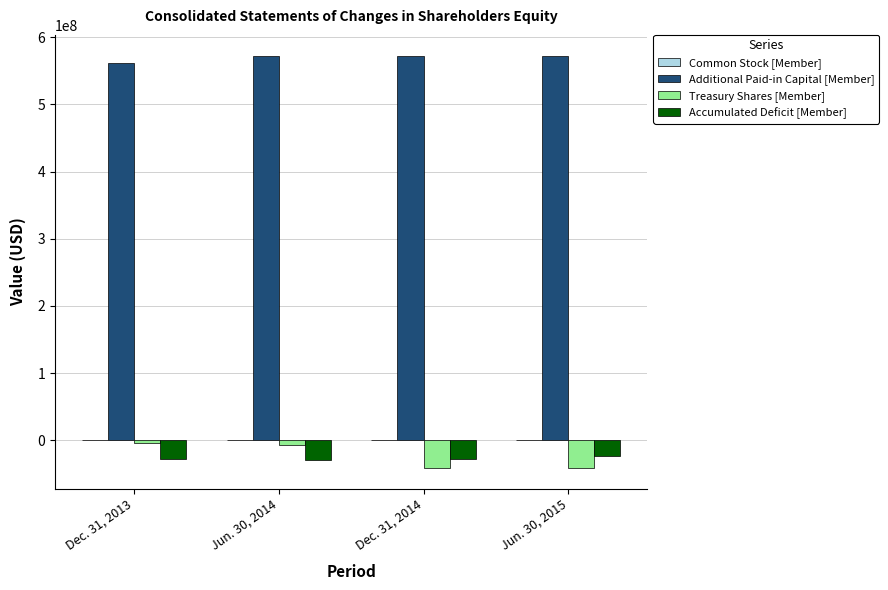

What is the difference between the Treasury Shares [Member] values at Dec. 31, 2014 and Jun. 30, 2014?

35086329